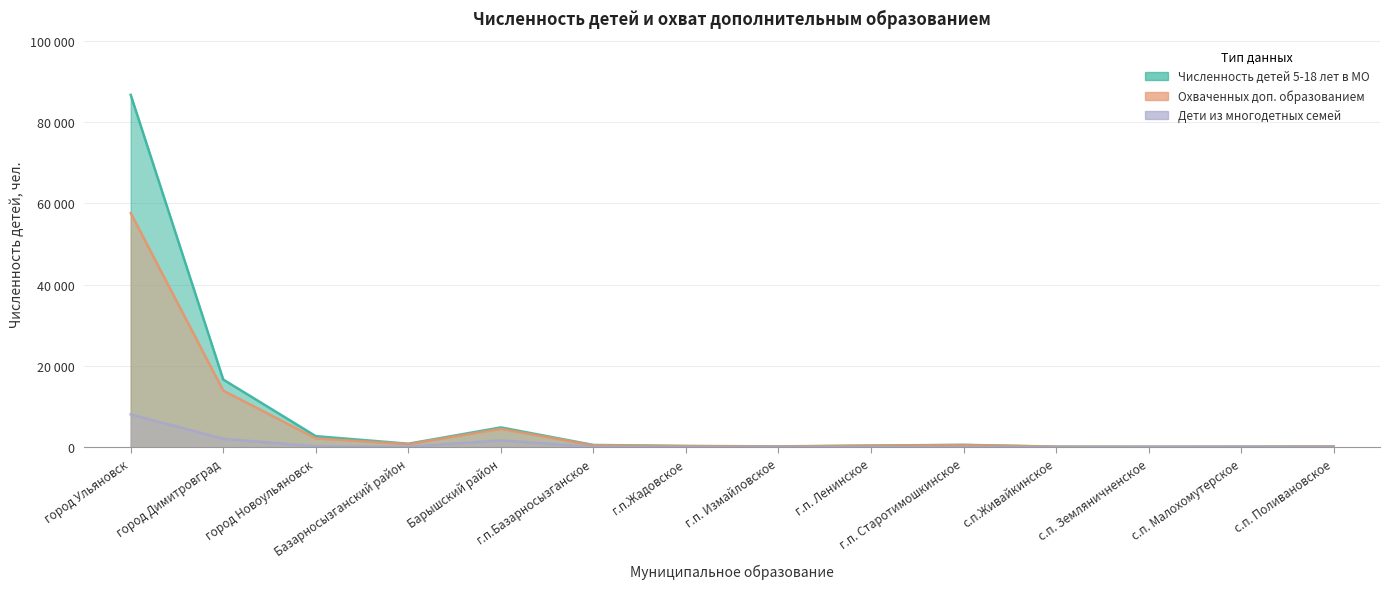

What is the maximum value shown in the chart?

86715